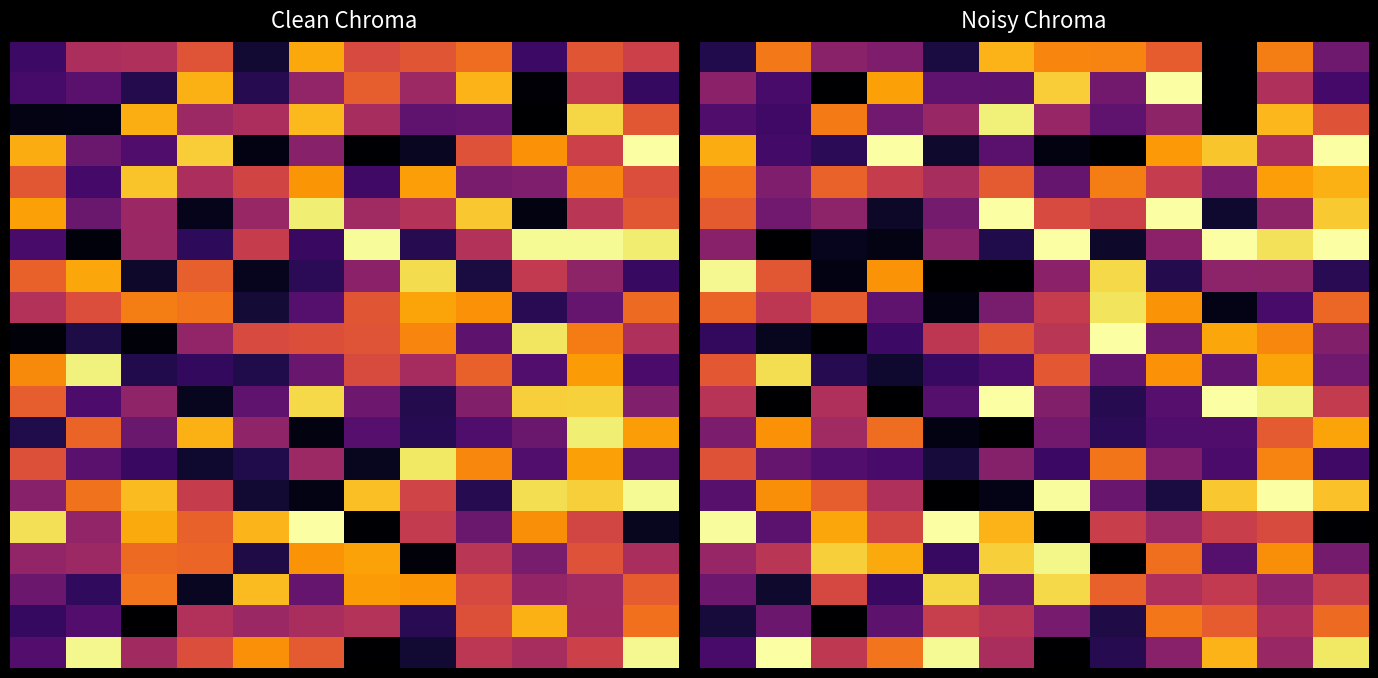

How many categories are shown in the chart?

12